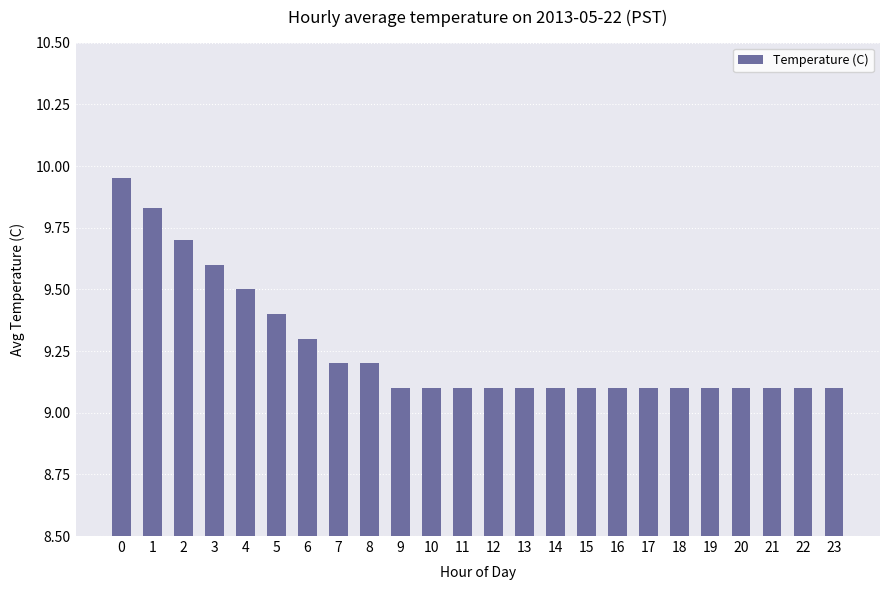

What is the minimum value shown in the chart?

9.1